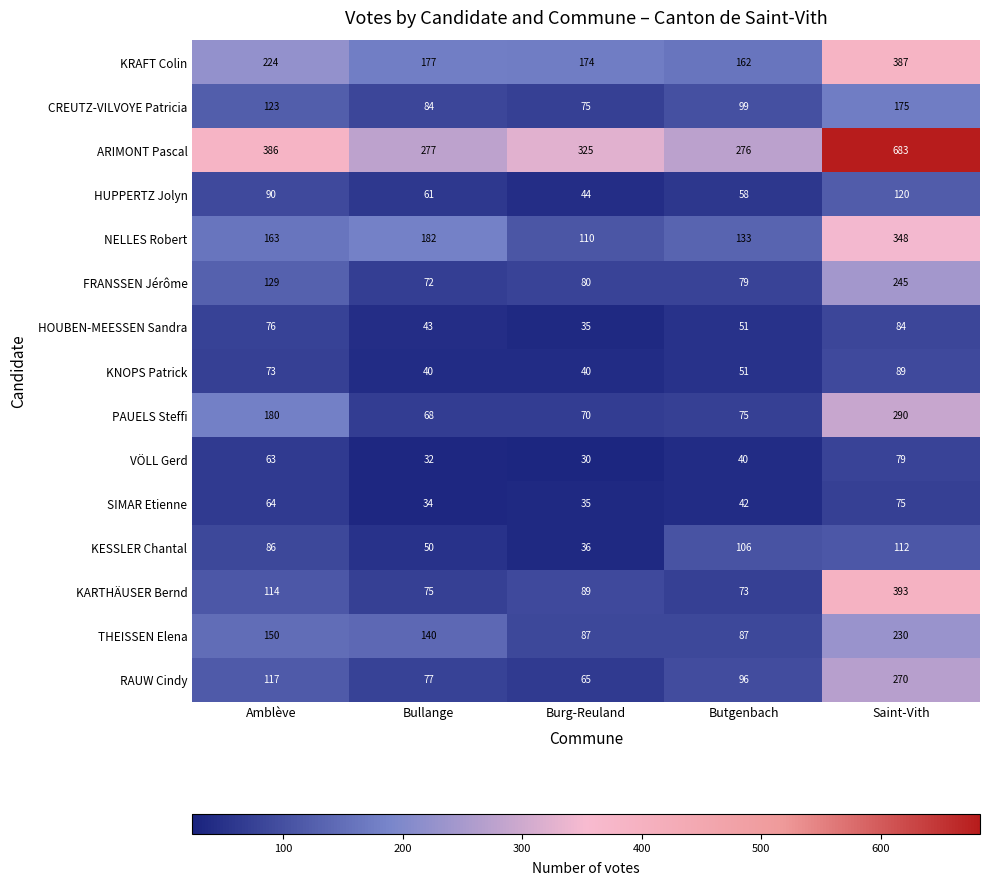

At which category does the chart reach its peak across all series?

Saint-Vith